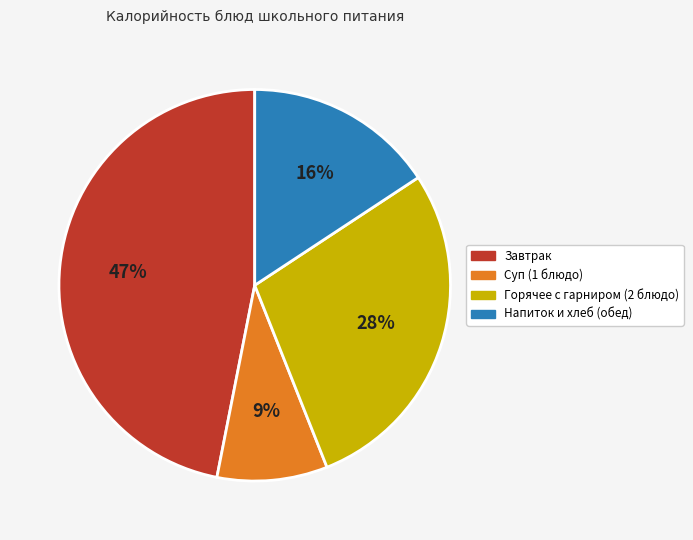

To the nearest percent, what is the difference between the largest and smallest slice percentages?

38%